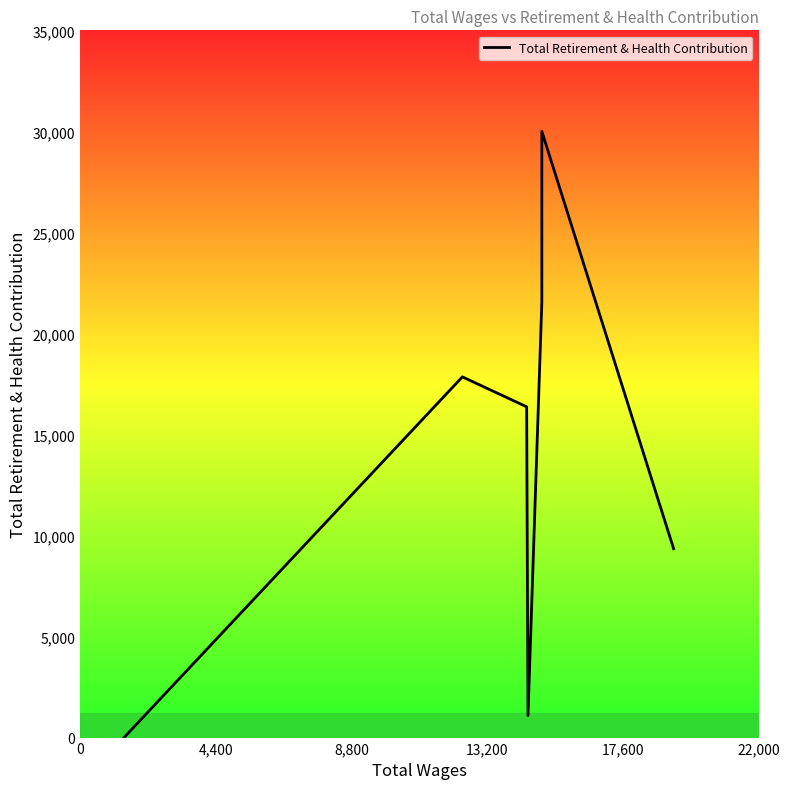

What is the change in value from 8,800 to 22,000?

+13631